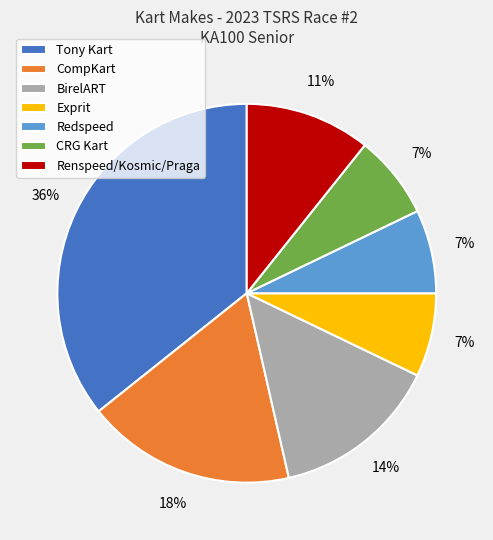

Which slice is the largest?

Tony Kart